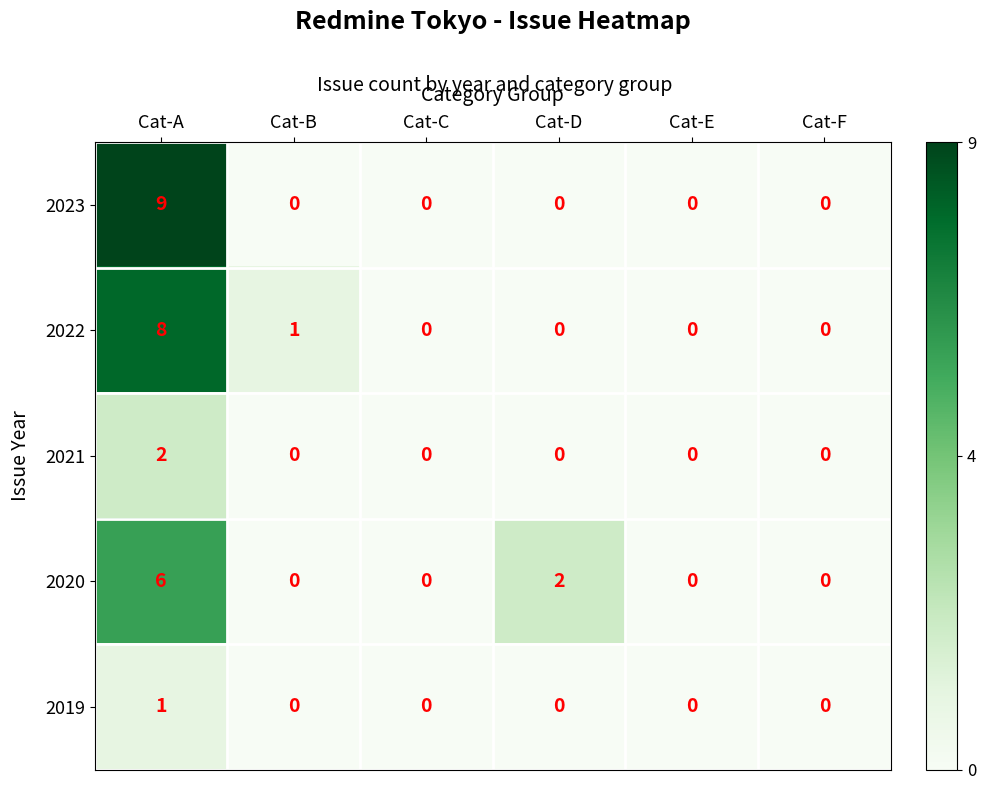

Reading left to right, list all the values displayed in this chart.

2023: Cat-A=9	Cat-B=0	Cat-C=0	Cat-D=0	Cat-E=0	Cat-F=0
2022: Cat-A=8	Cat-B=1	Cat-C=0	Cat-D=0	Cat-E=0	Cat-F=0
2021: Cat-A=2	Cat-B=0	Cat-C=0	Cat-D=0	Cat-E=0	Cat-F=0
2020: Cat-A=6	Cat-B=0	Cat-C=0	Cat-D=2	Cat-E=0	Cat-F=0
2019: Cat-A=1	Cat-B=0	Cat-C=0	Cat-D=0	Cat-E=0	Cat-F=0